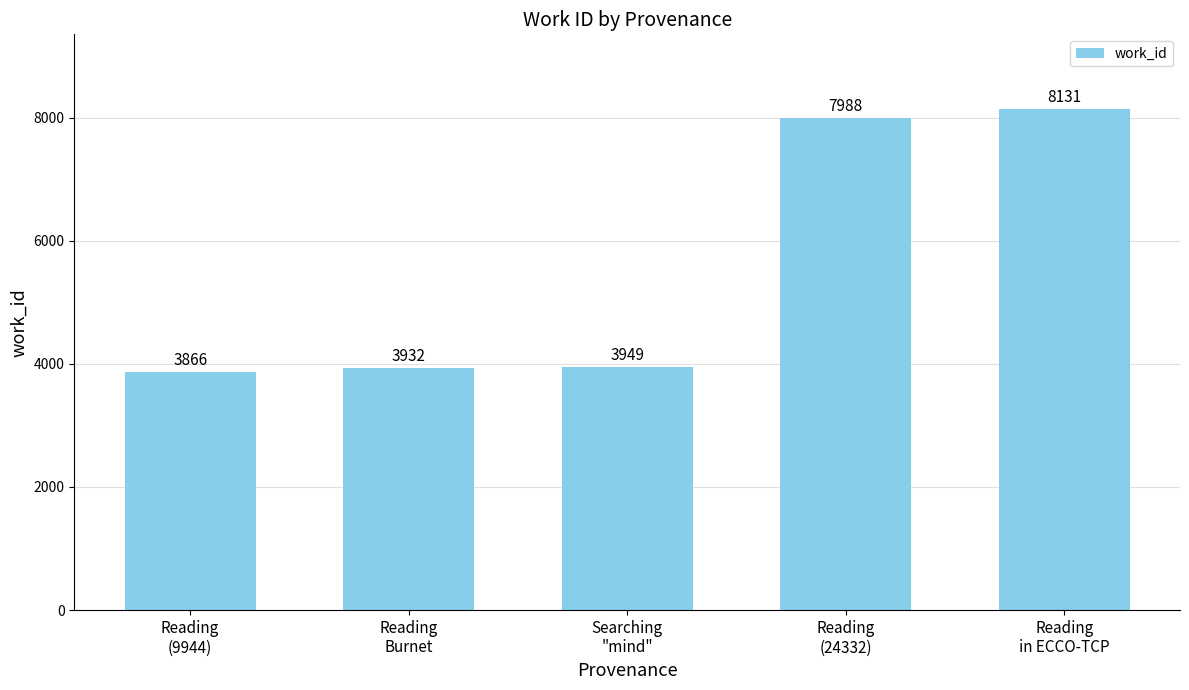

What is the label of the 4th bar from the left?

Reading
(24332)